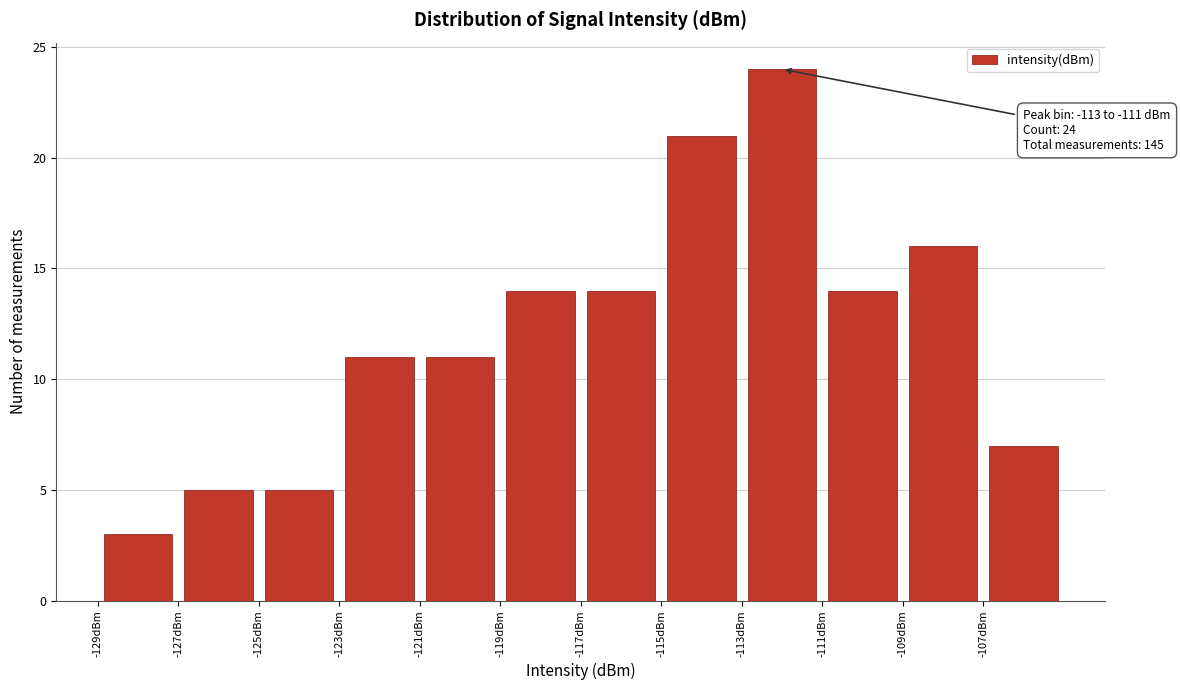

Which range on the x-axis has the tallest bar?

-113 to -111